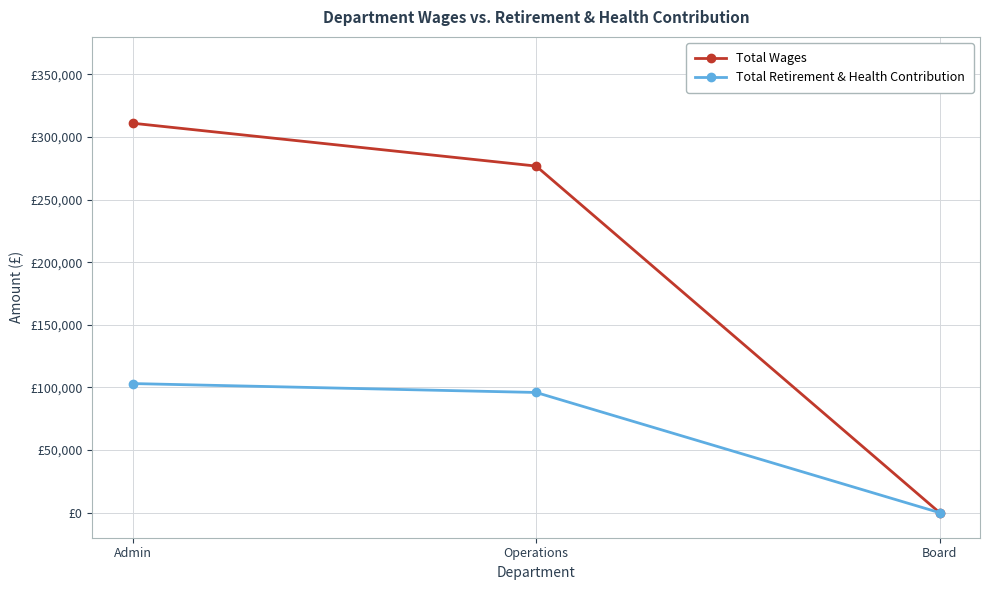

Does the chart have visible grid lines?

Yes